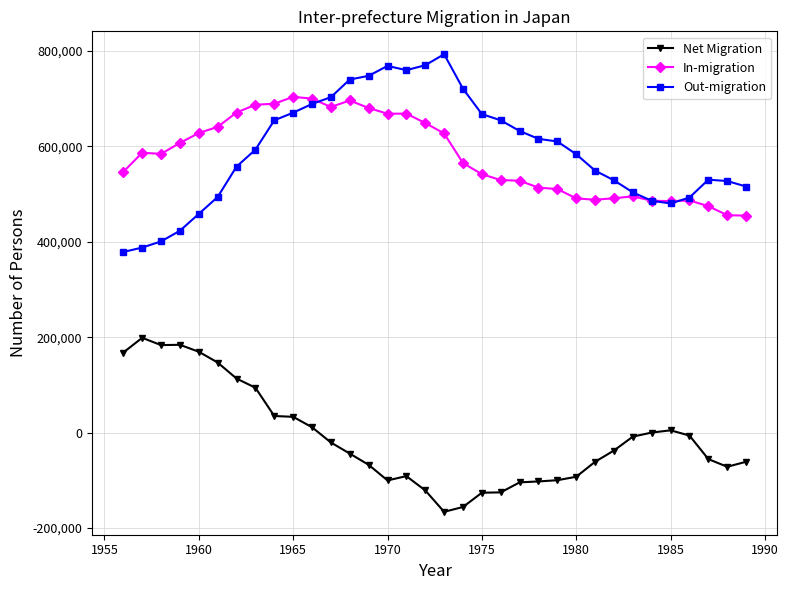

True or false: Net Migration and Out-migration intersect in this chart.

False